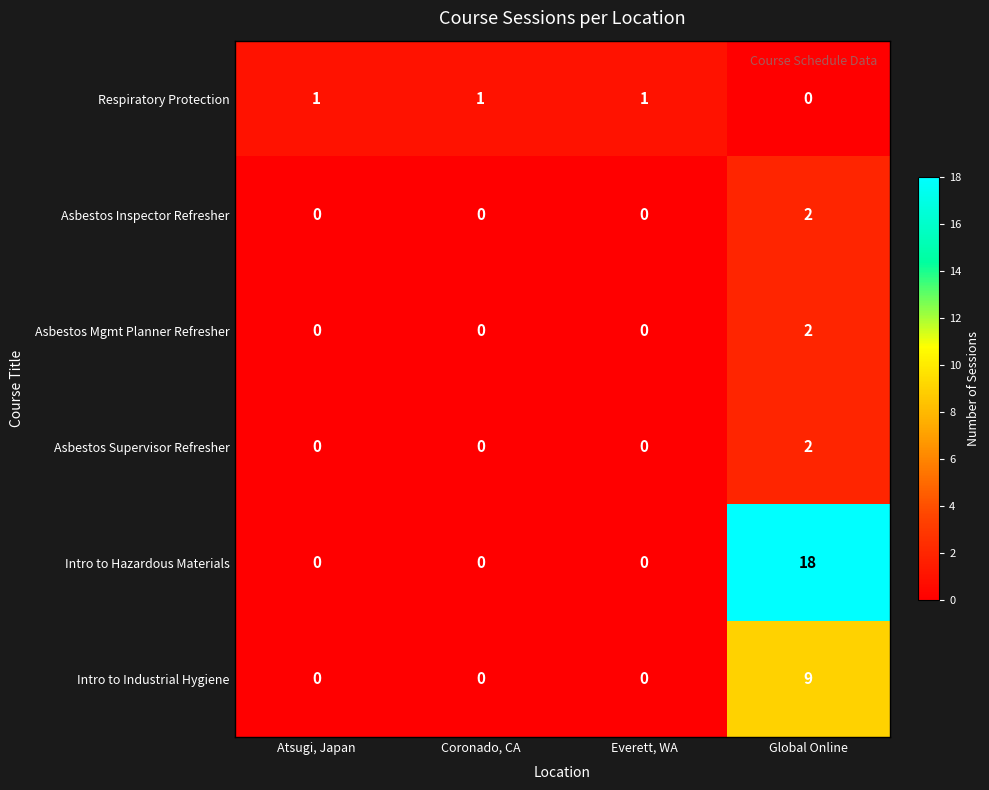

Reading left to right, what are all the values shown in this chart?

Respiratory Protection: Atsugi, Japan=1	Coronado, CA=1	Everett, WA=1	Global Online=0
Asbestos Inspector Refresher: Atsugi, Japan=0	Coronado, CA=0	Everett, WA=0	Global Online=2
Asbestos Mgmt Planner Refresher: Atsugi, Japan=0	Coronado, CA=0	Everett, WA=0	Global Online=2
Asbestos Supervisor Refresher: Atsugi, Japan=0	Coronado, CA=0	Everett, WA=0	Global Online=2
Intro to Hazardous Materials: Atsugi, Japan=0	Coronado, CA=0	Everett, WA=0	Global Online=18
Intro to Industrial Hygiene: Atsugi, Japan=0	Coronado, CA=0	Everett, WA=0	Global Online=9